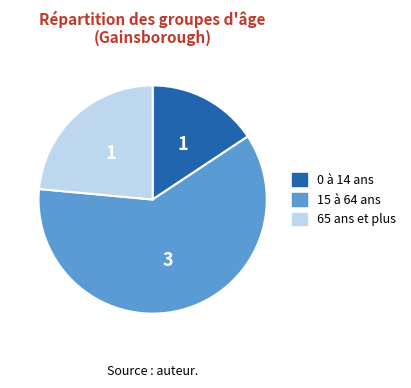

Is it true that 15 à 64 ans is 73% of the pie?

False